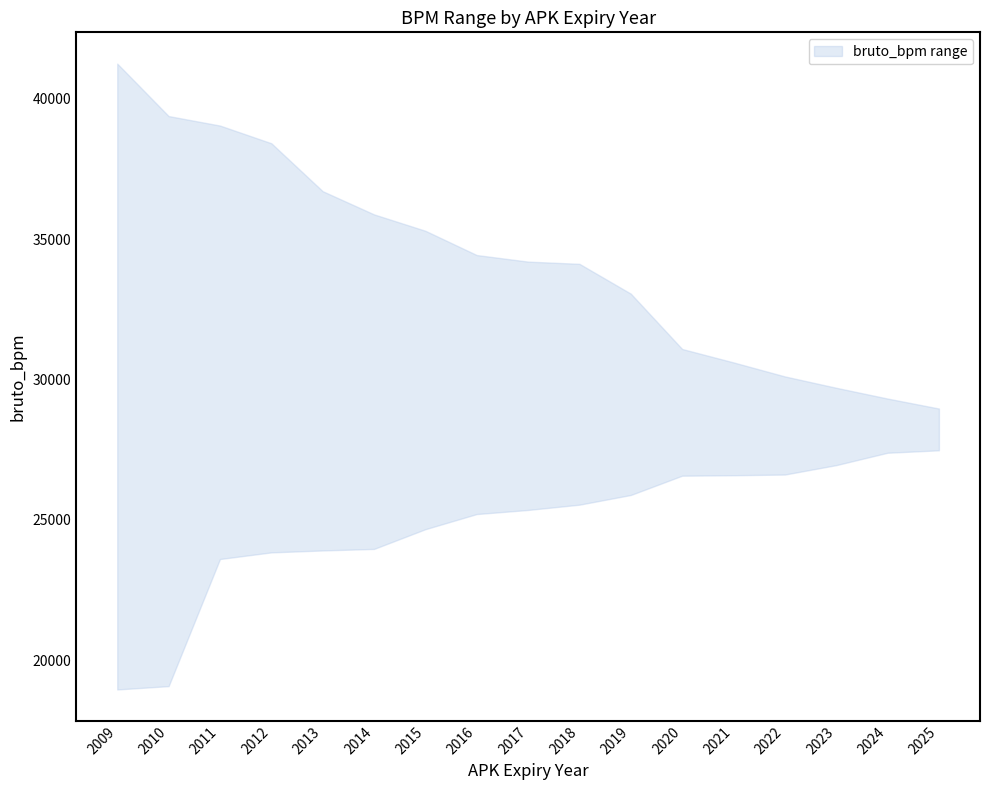

Read the lower value at 2019.

25890